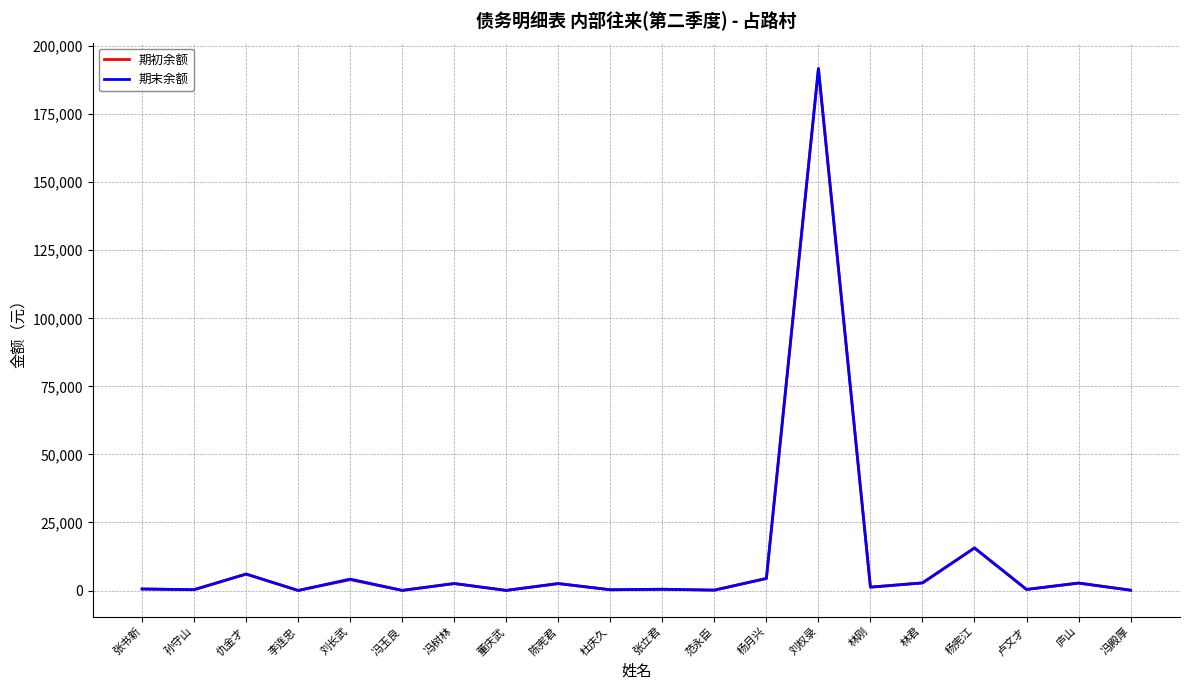

Which label corresponds to the largest value in the chart?

刘权录